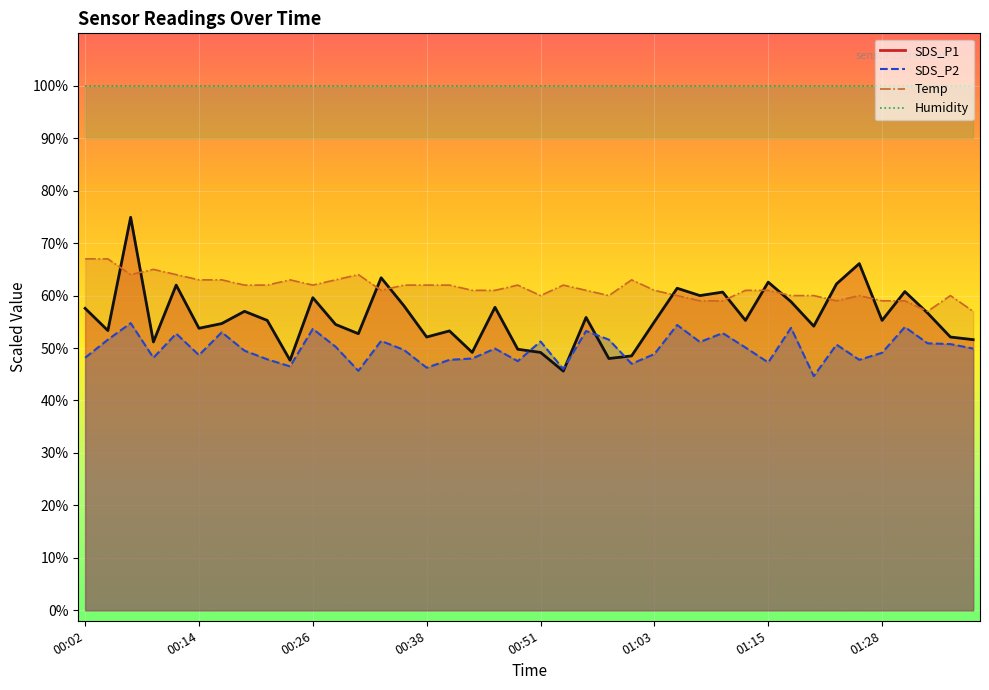

How many intersections are there between Temp and SDS_P1?

12